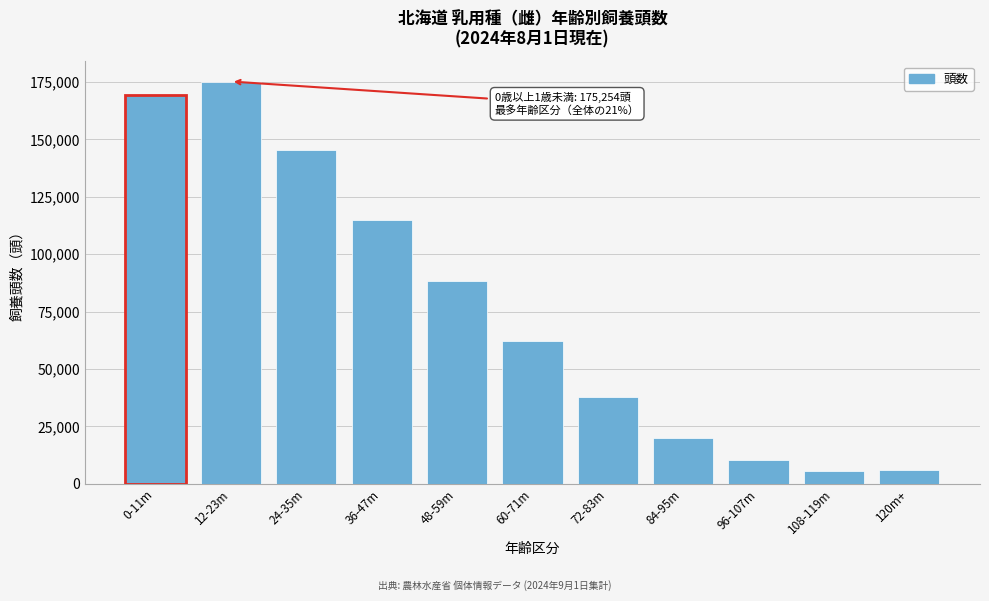

Is it true that the value at 96-107m is 10437?

True